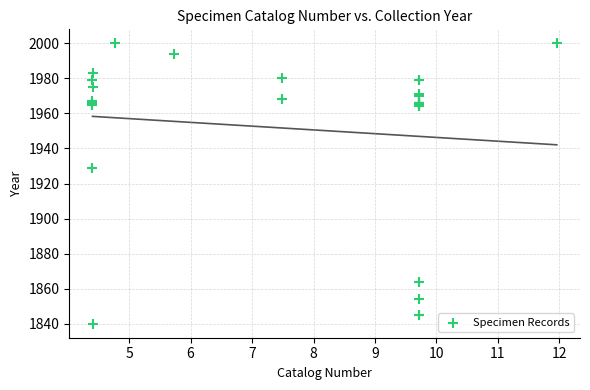

What Y value in the scatter plot is closest to 1920?

1929